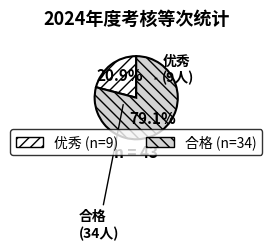

Between 合格 and 优秀, which is larger?

合格